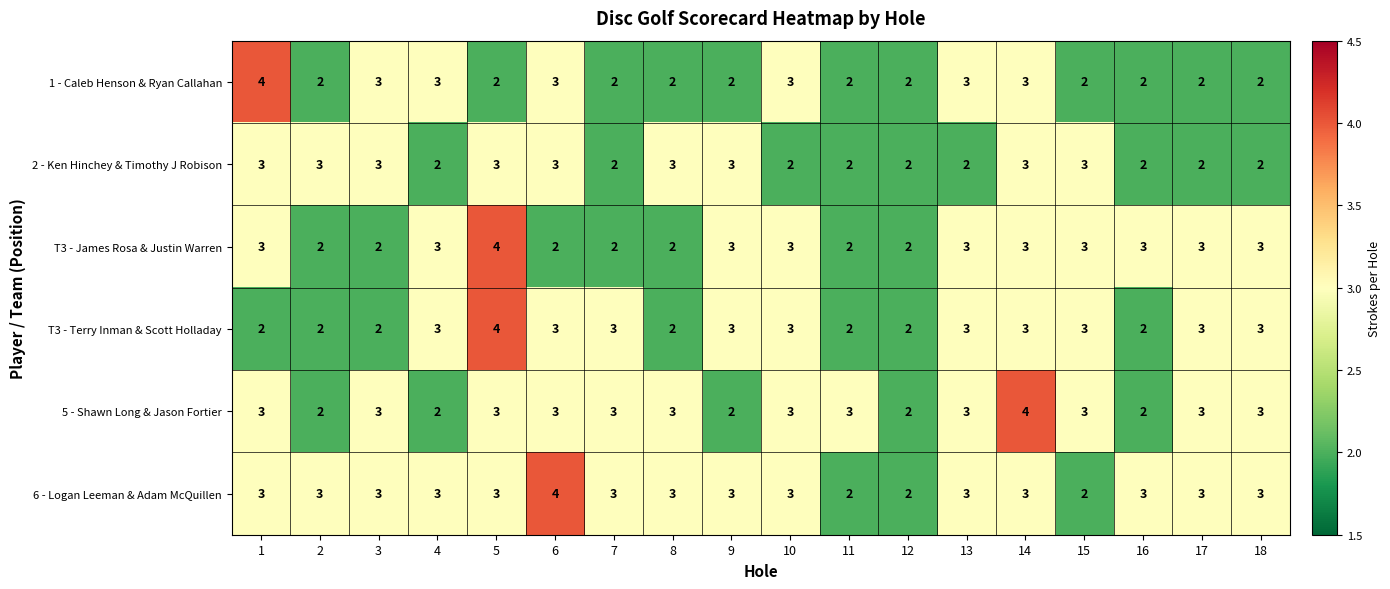

What is the difference between the highest and lowest values at 4?

1